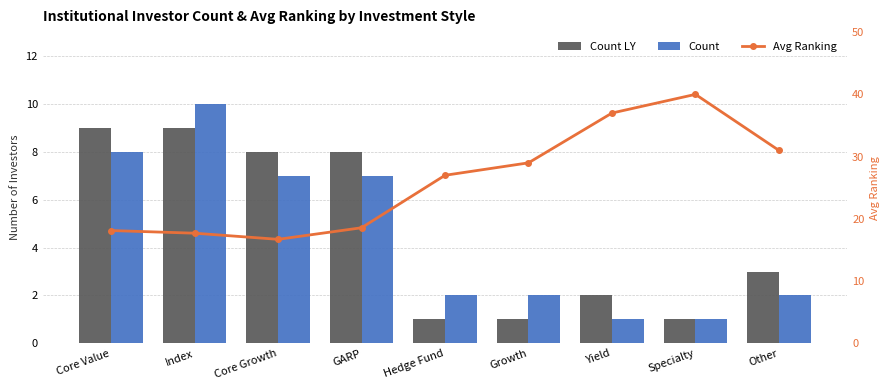

Which series has the widest spread of values?

Avg Ranking